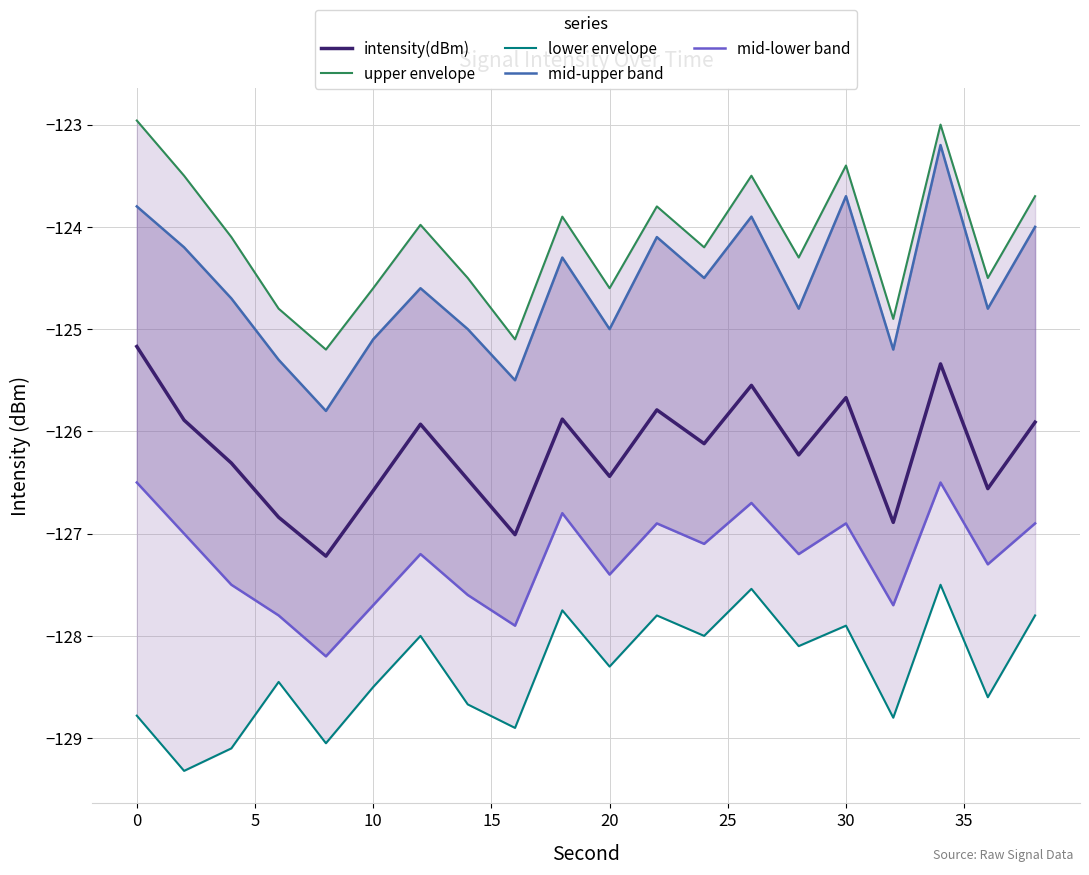

What is the lowest value of the intensity(dBm) series?

-127.2